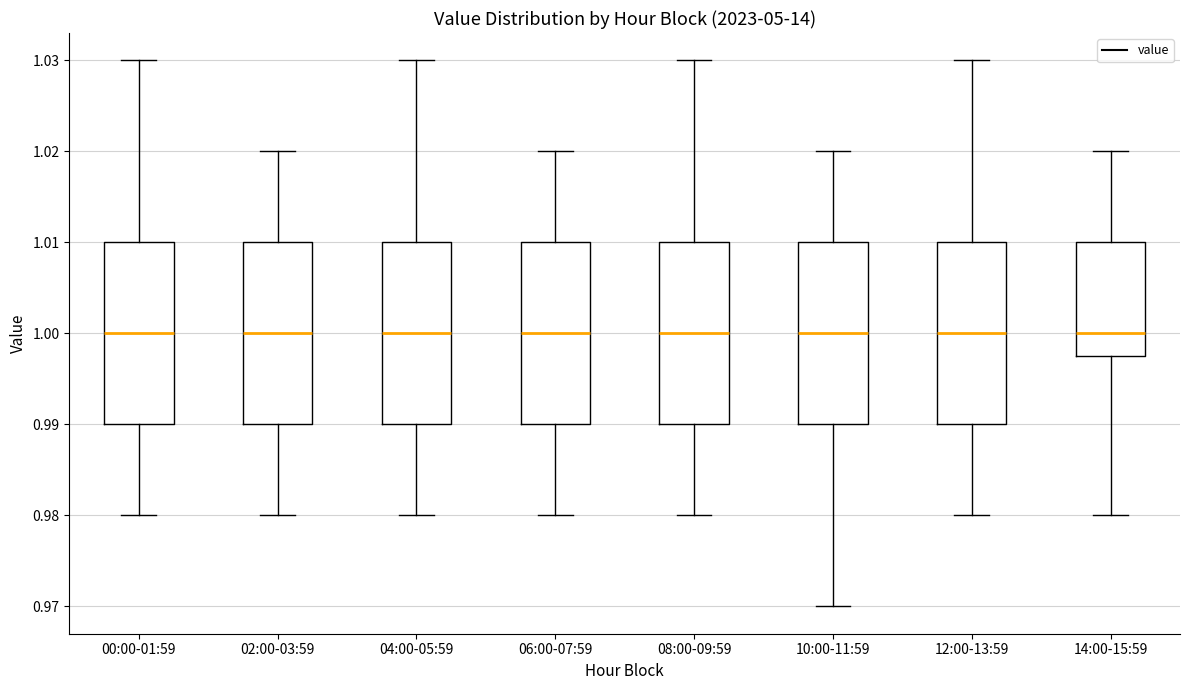

Reading left to right, transcribe this box plot: for each box, give where its median line is, the range the box spans, and where its two whiskers end, as read against the y-axis. The values are not printed on the chart, so give them approximately, as read against the axis.

00:00-01:59: median 1.000, box 0.990 to 1.010, whiskers 0.980 to 1.030
02:00-03:59: median 1.000, box 0.990 to 1.010, whiskers 0.980 to 1.020
04:00-05:59: median 1.000, box 0.990 to 1.010, whiskers 0.980 to 1.030
06:00-07:59: median 1.000, box 0.990 to 1.010, whiskers 0.980 to 1.020
08:00-09:59: median 1.000, box 0.990 to 1.010, whiskers 0.980 to 1.030
10:00-11:59: median 1.000, box 0.990 to 1.010, whiskers 0.970 to 1.020
12:00-13:59: median 1.000, box 0.990 to 1.010, whiskers 0.980 to 1.030
14:00-15:59: median 1.000, box 0.998 to 1.010, whiskers 0.980 to 1.020